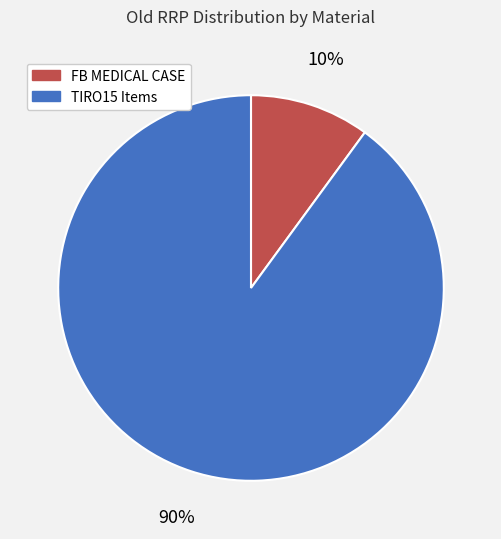

Do TIRO15 Items and FB MEDICAL CASE together represent more than half of the pie?

Yes